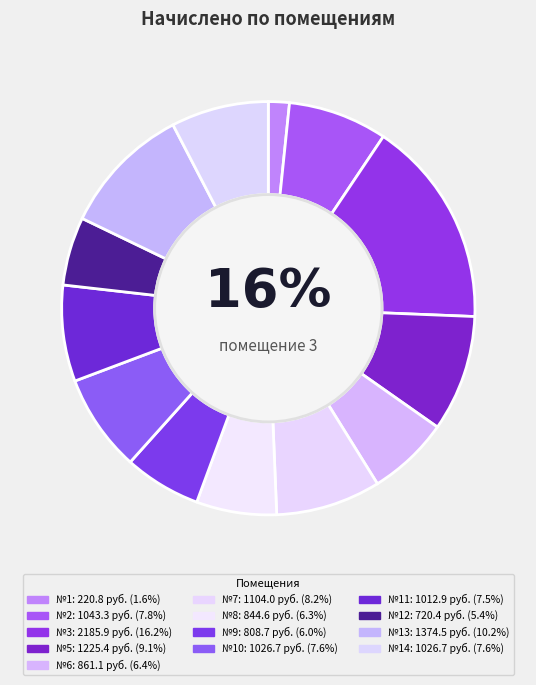

The 11 slice represents 8% of the pie. True or false?

True